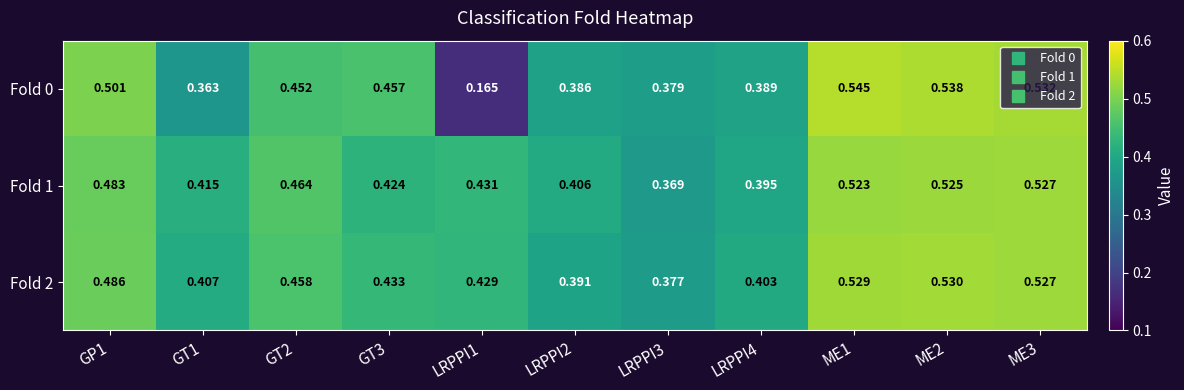

Is the value of Fold 2 at ME3 greater than the value of Fold 1 at ME1?

Yes